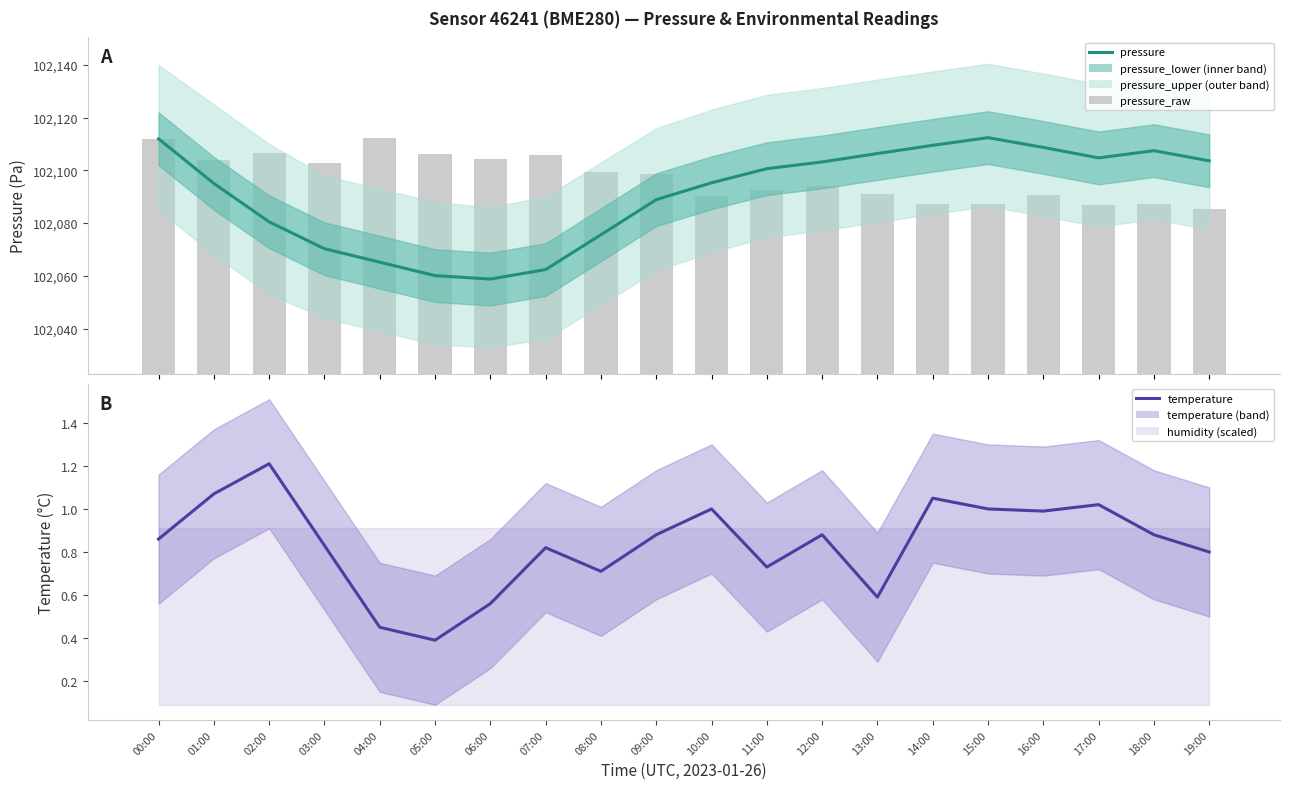

Read the pressure value at 07:00.

102062.4